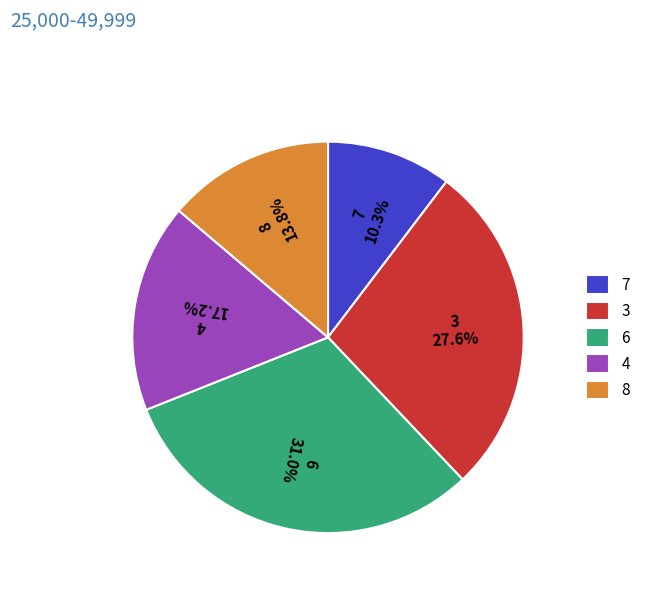

To the nearest percent, what is the average slice percentage?

20%